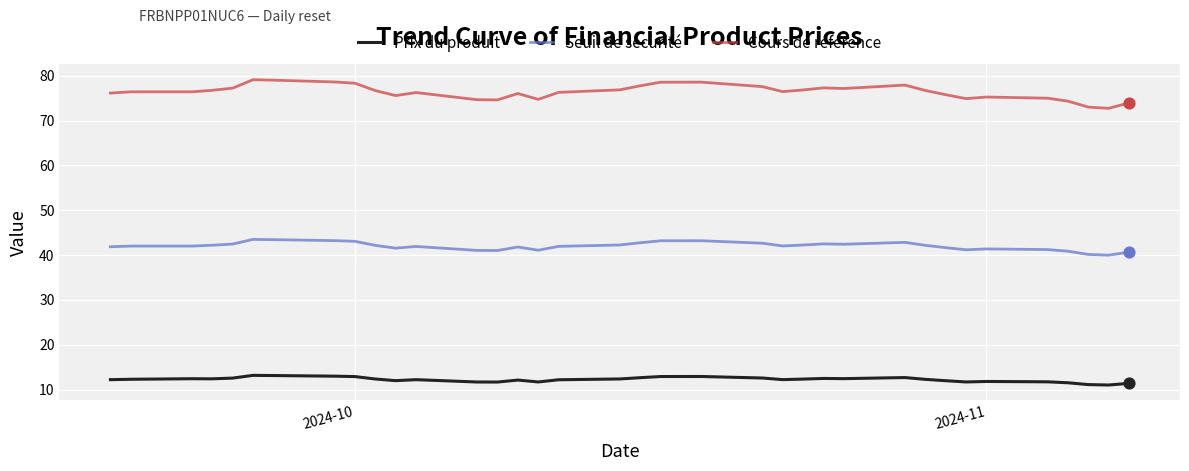

At how many categories does at least one series exceed 15?

36